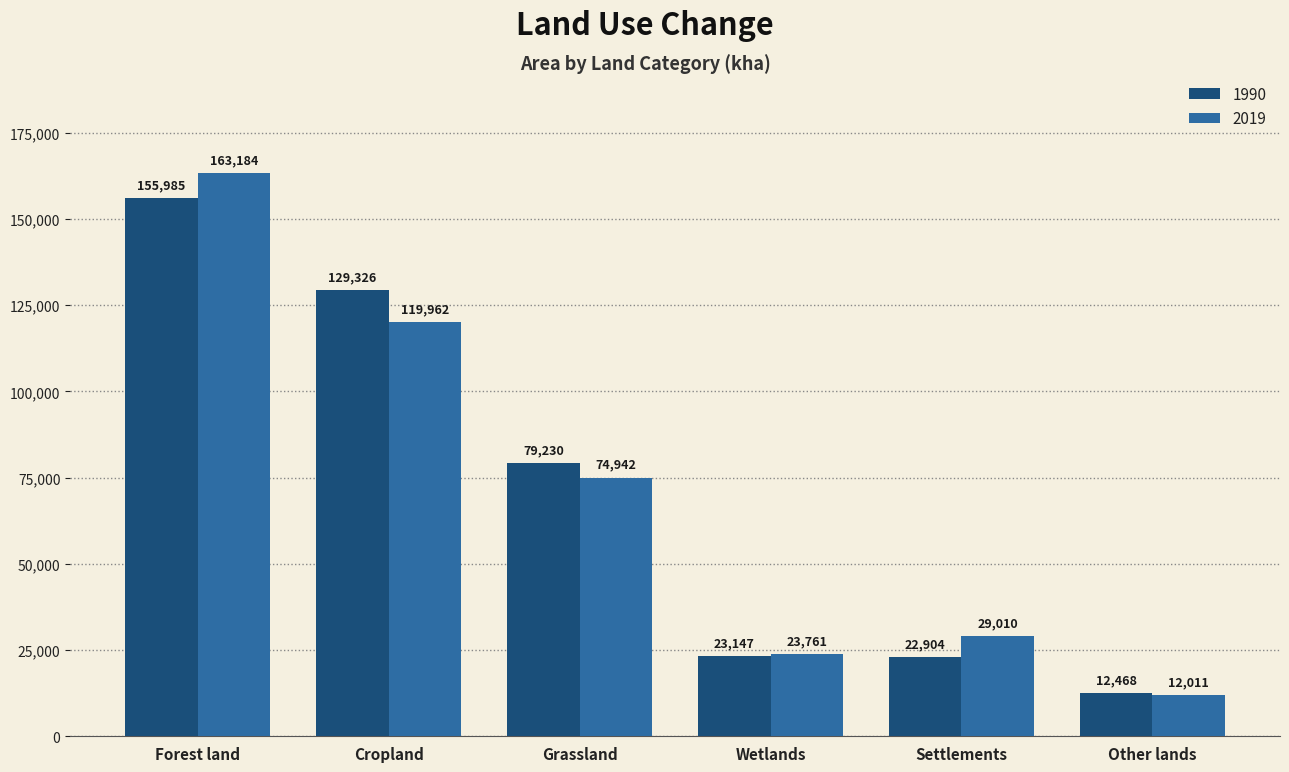

Which label corresponds to the smallest value in the chart?

Other lands